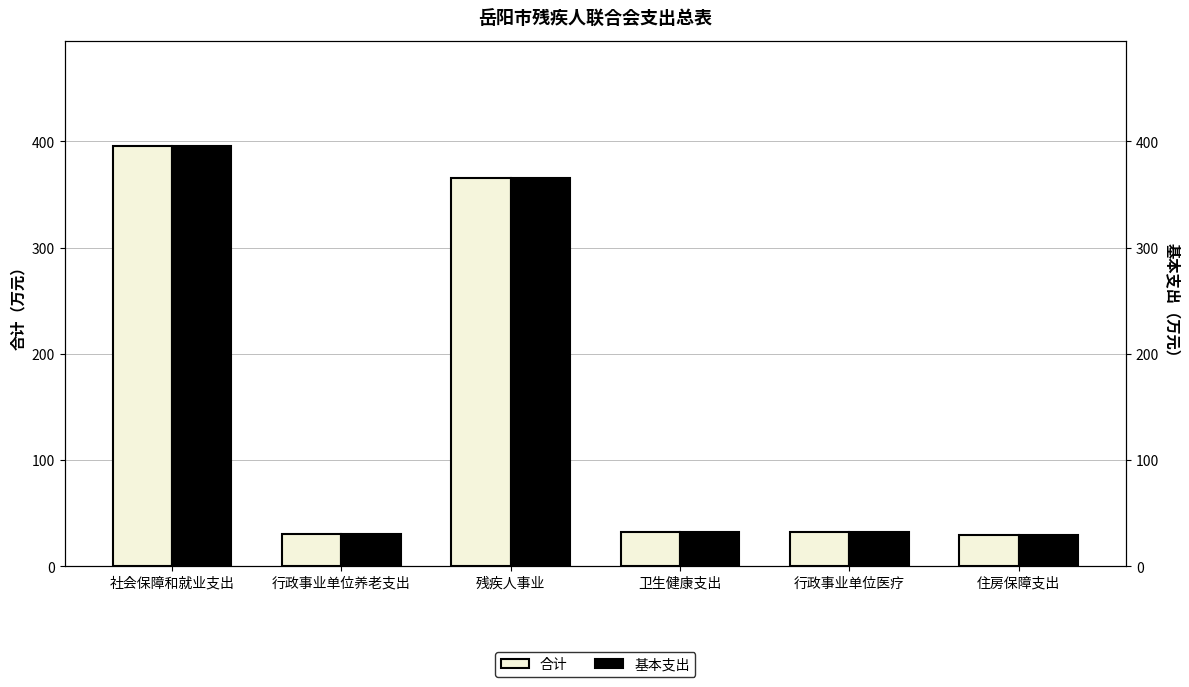

Reading left to right, extract all data points from this chart.

合计: 社会保障和就业支出=395.8	行政事业单位养老支出=30.1	残疾人事业=365.7	卫生健康支出=31.8	行政事业单位医疗=31.8	住房保障支出=28.9
基本支出: 社会保障和就业支出=395.8	行政事业单位养老支出=30.1	残疾人事业=365.7	卫生健康支出=31.8	行政事业单位医疗=31.8	住房保障支出=28.9